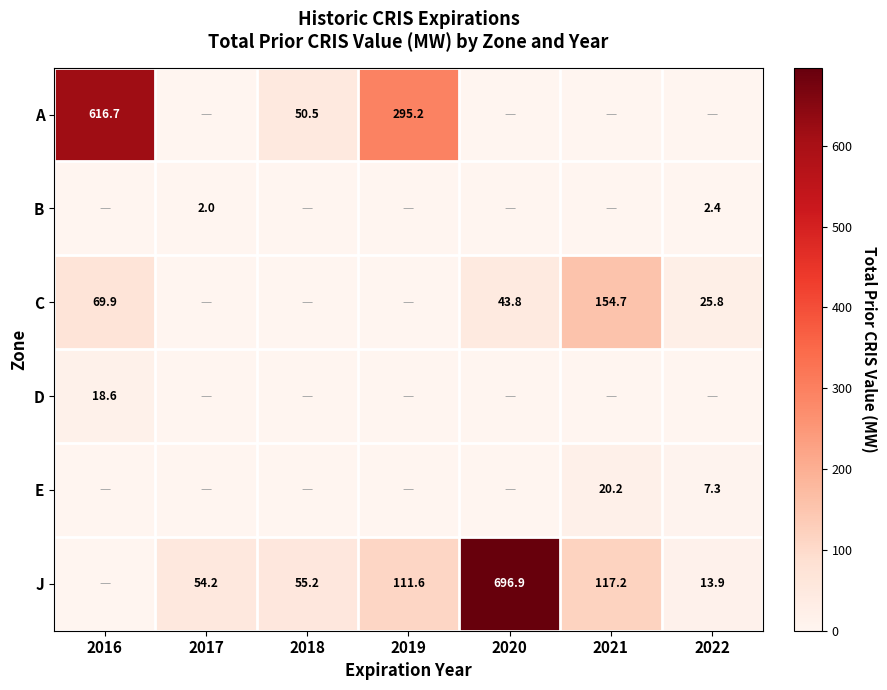

The A series shows 616.7 at 2016. True or false?

True